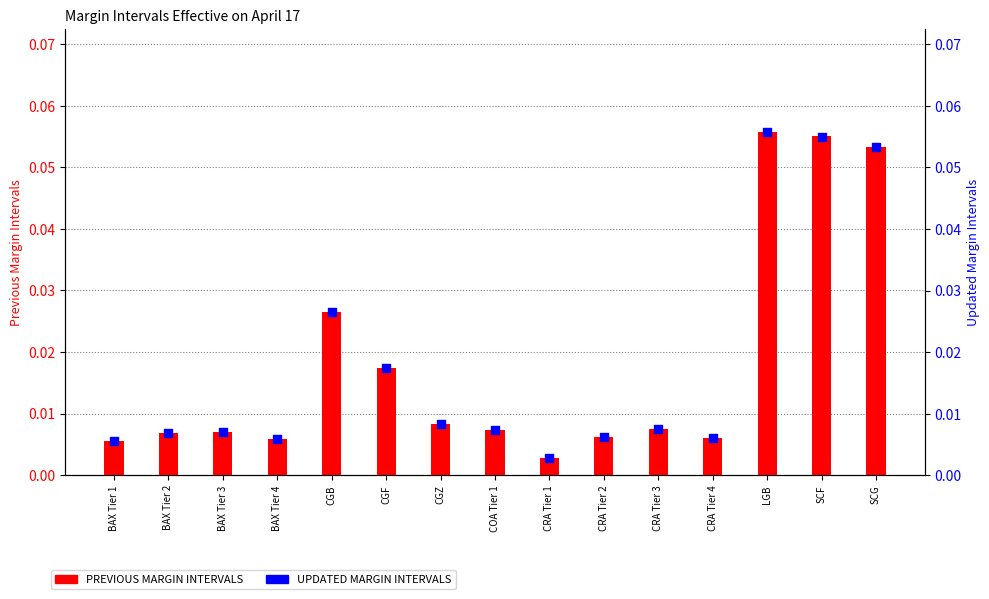

At how many categories does at least one series exceed 0?

15